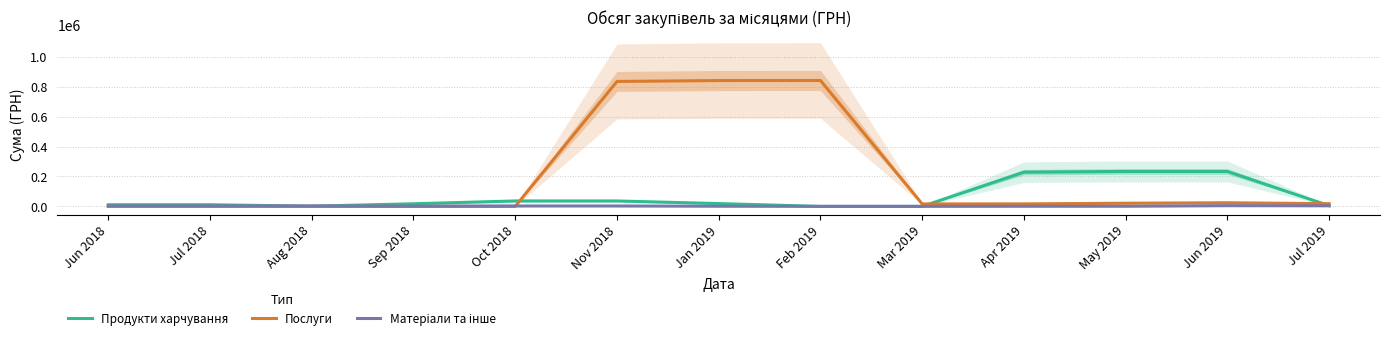

How many intersections are there between Продукти харчування and Послуги?

3